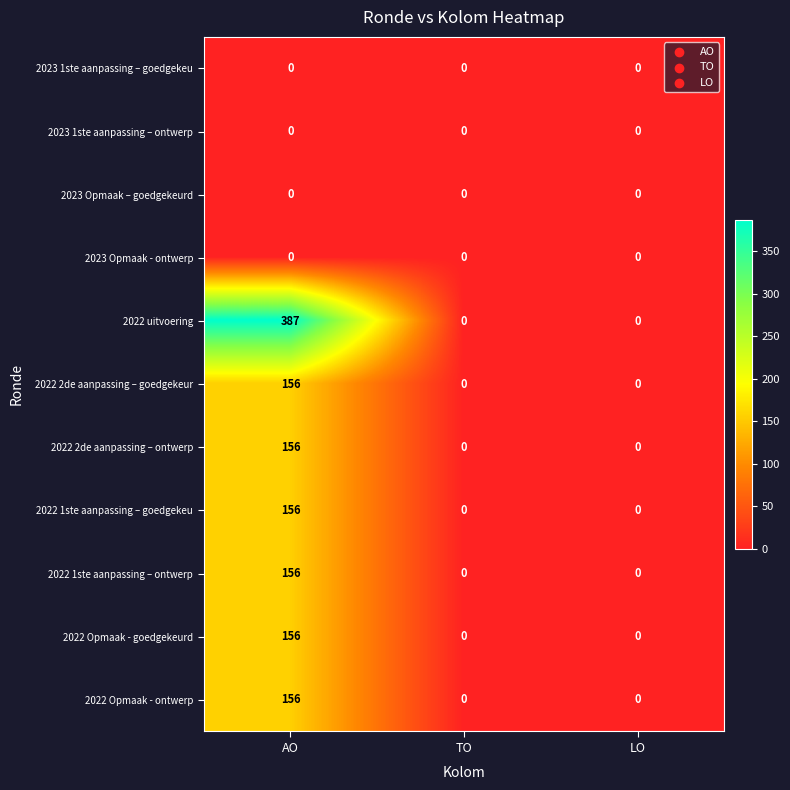

What is the greatest value displayed?

387